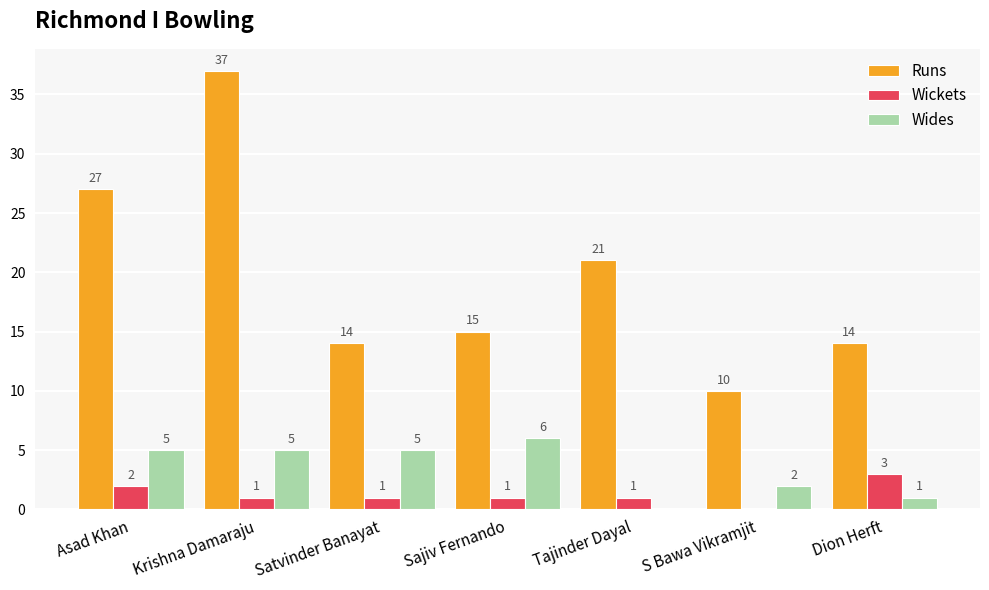

Are the bars horizontal?

No